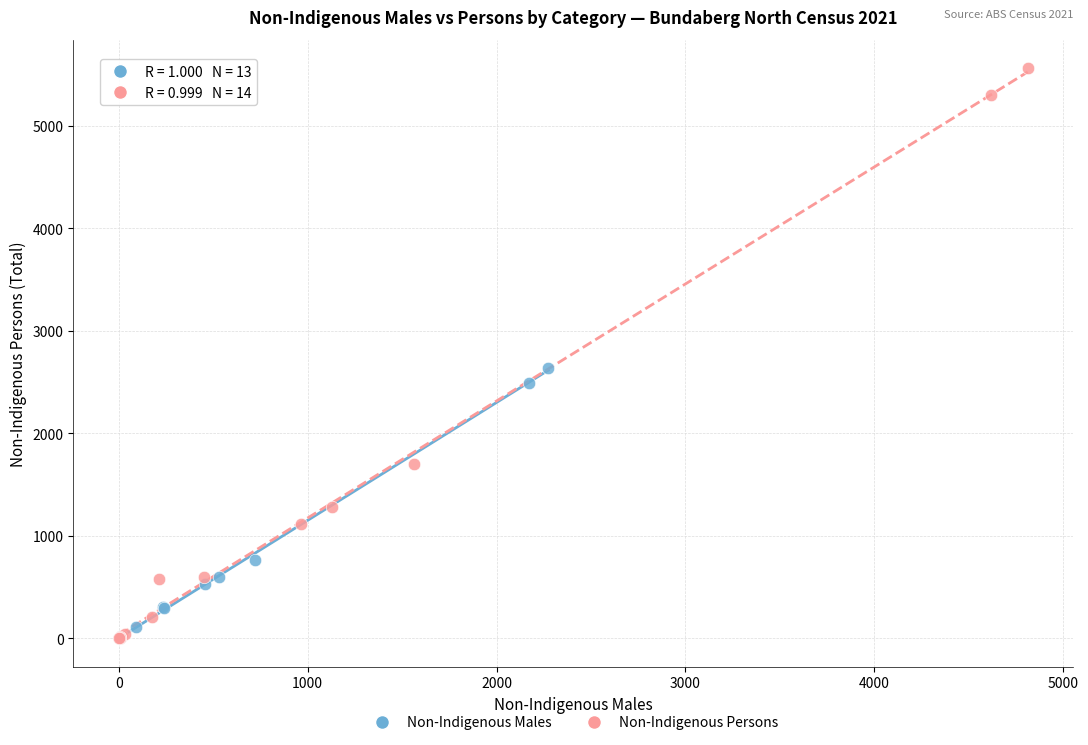

Which series has the largest Y range (max minus min)?

Non-Indigenous Persons